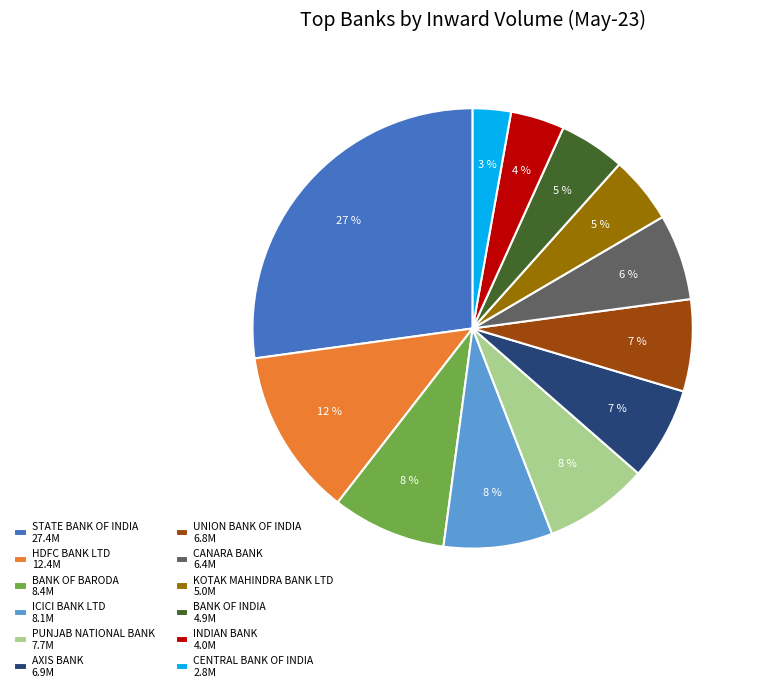

Does CENTRAL BANK OF INDIA account for over 50% of the chart?

No